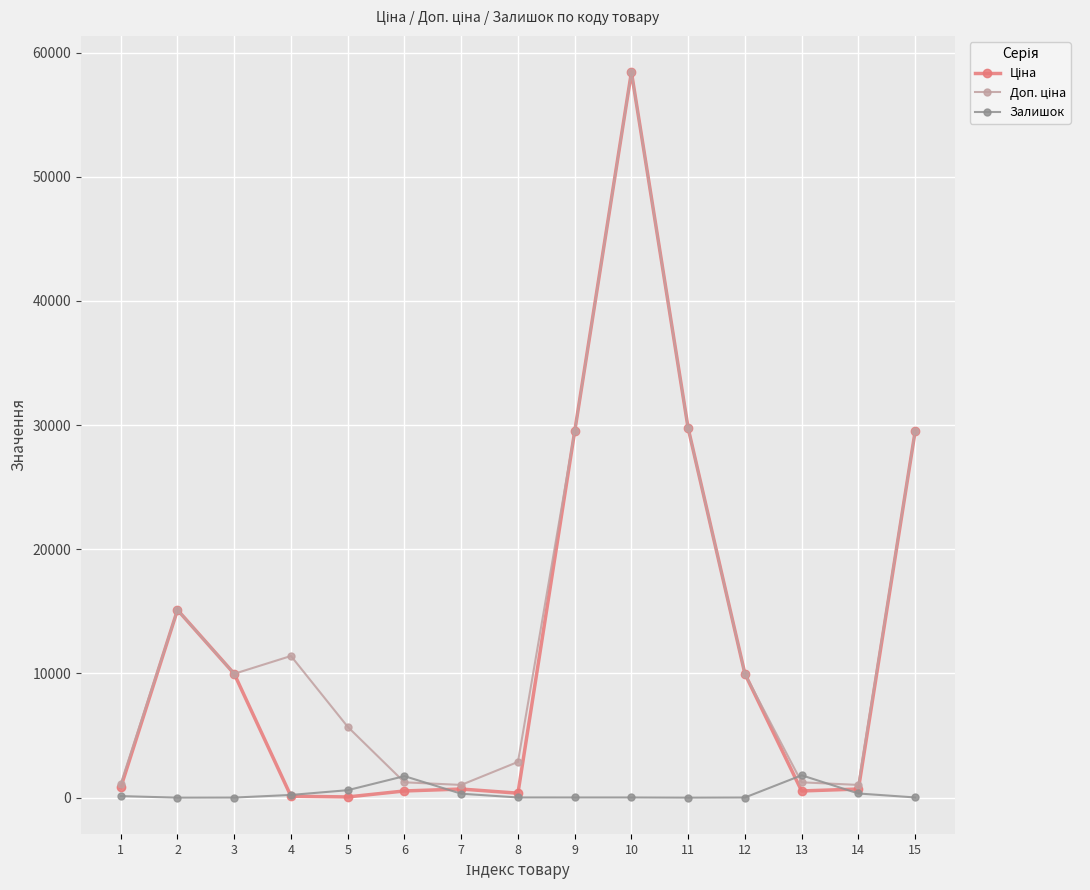

At which category is the sum across all series the highest?

10